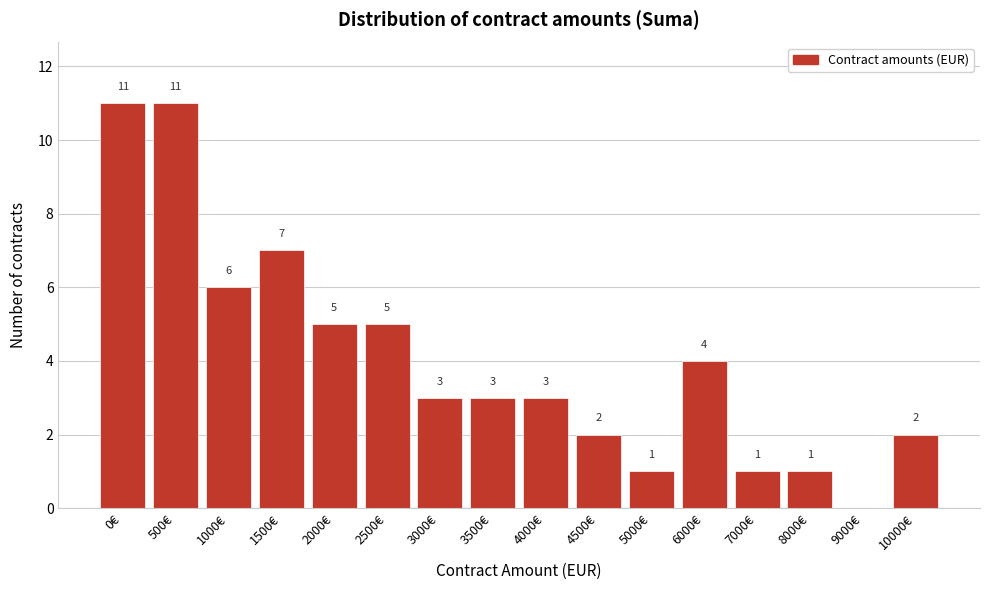

Reading right to left, transcribe all the data shown in this chart.

10000€=2	9000€=0	8000€=1	7000€=1	6000€=4	5000€=1	4500€=2	4000€=3	3500€=3	3000€=3	2500€=5	2000€=5	1500€=7	1000€=6	500€=11	0€=11